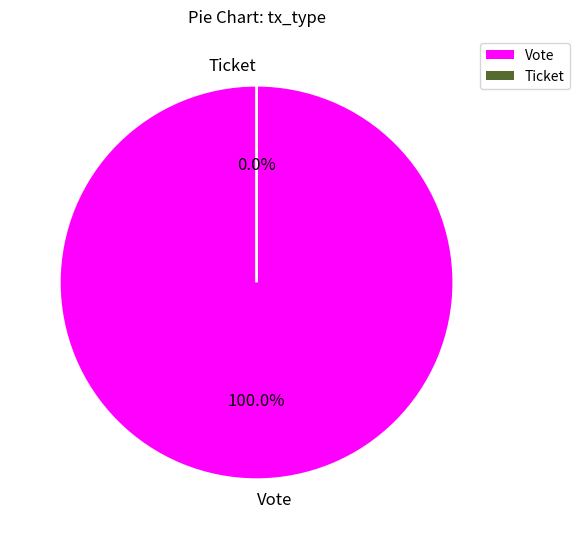

To the nearest percent, what portion does Vote represent?

100%